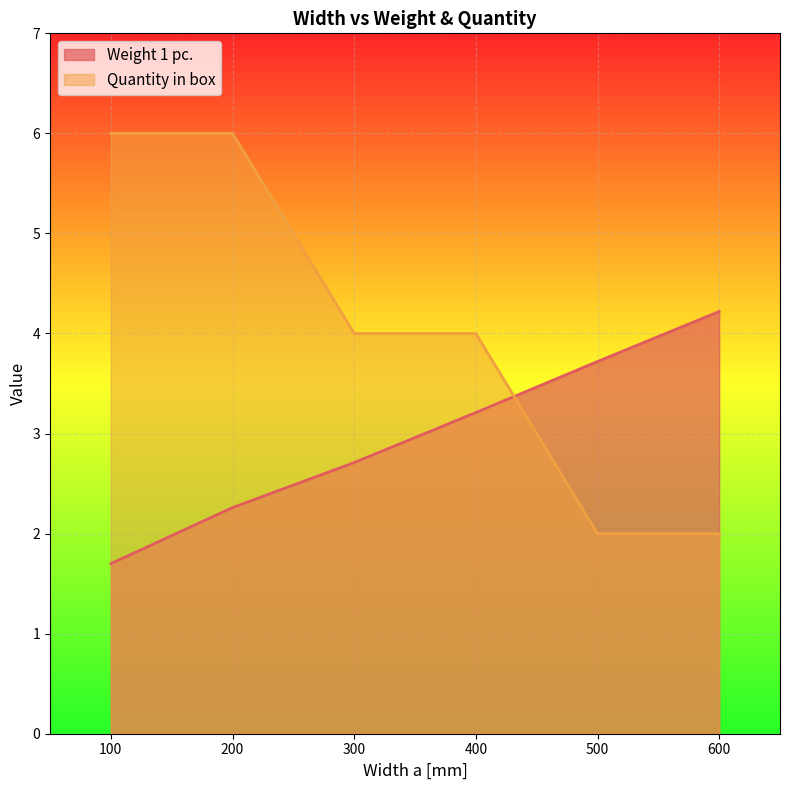

At which label does Weight 1 pc. reach its peak?

600